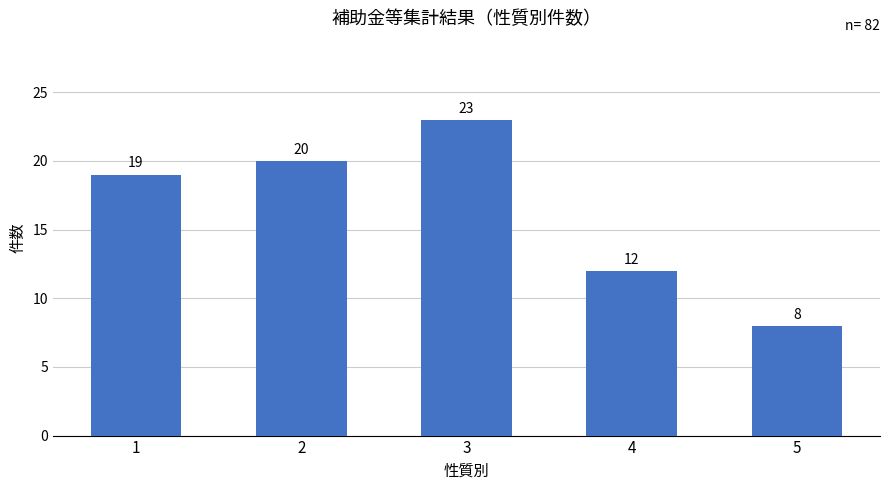

What is the difference between the maximum and second lowest values?

11